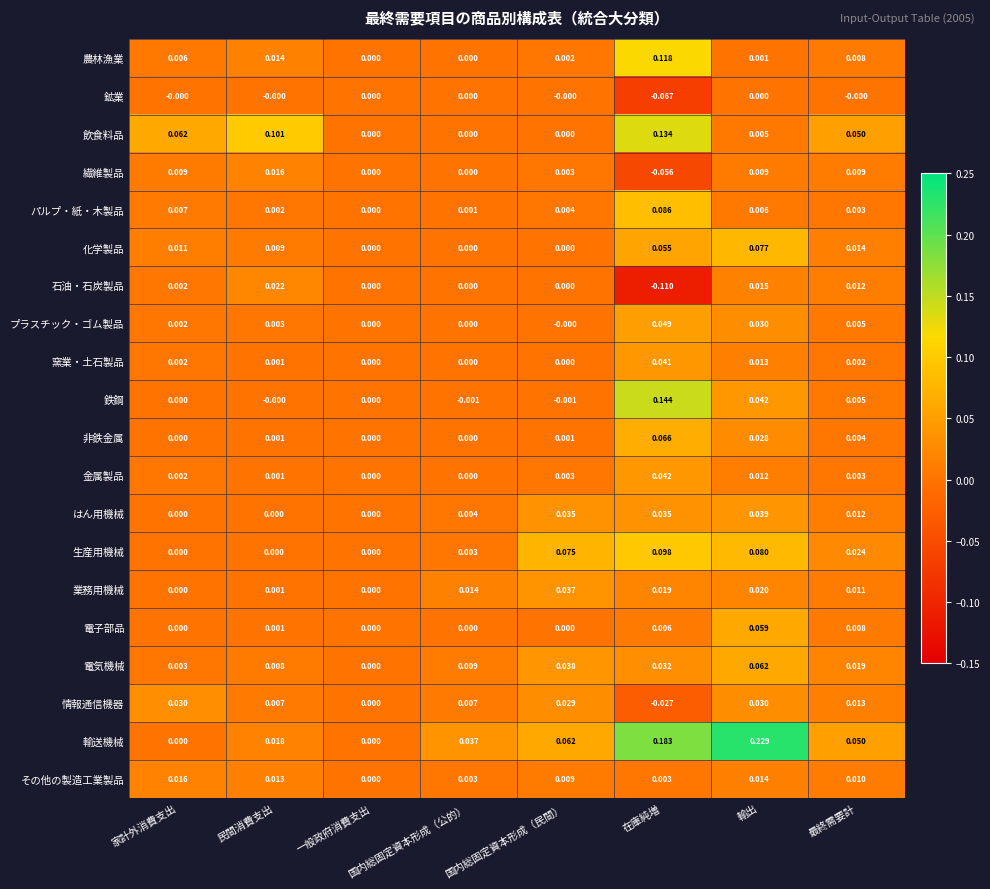

How many values in その他の製造工業製品 are above zero?

7